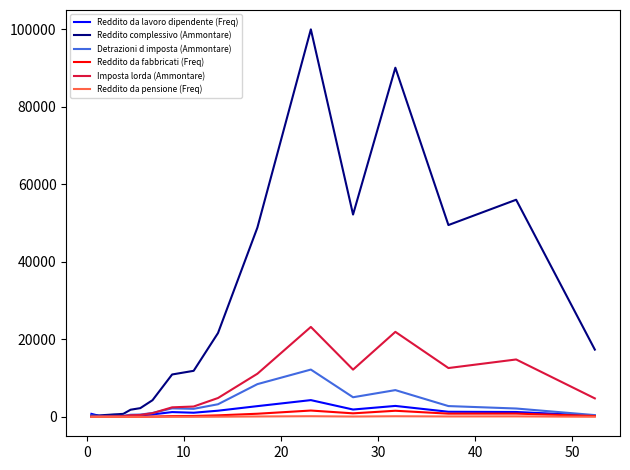

Which series ends up on top after the final intersection of Imposta lorda (Ammontare) and Detrazioni d imposta (Ammontare)?

Imposta lorda (Ammontare)